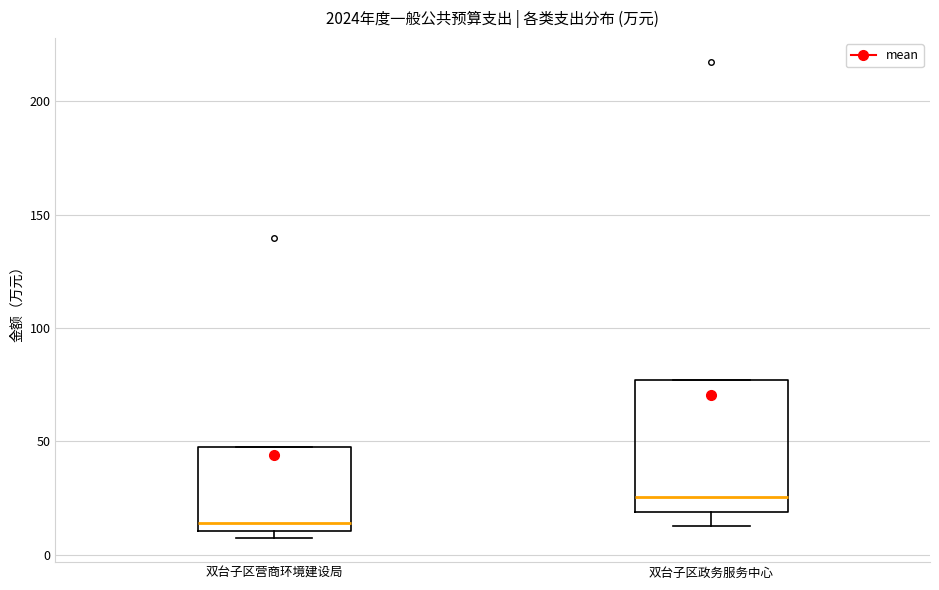

Where is the lower edge of the box for 双台子区营商环境建设局 on the y-axis? The values are not printed on the chart, so give them approximately, as read against the axis.

10